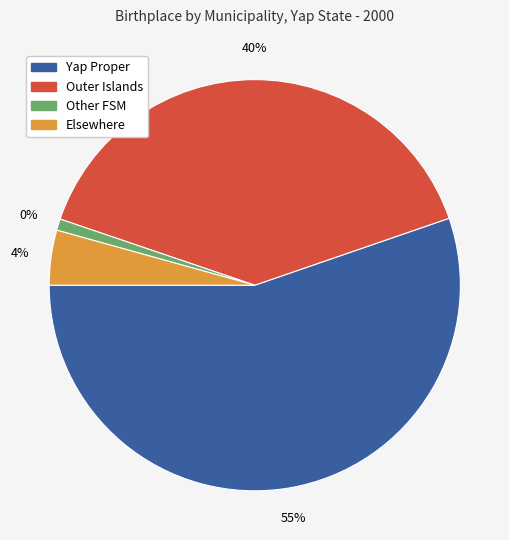

How many slices are in this pie chart?

4